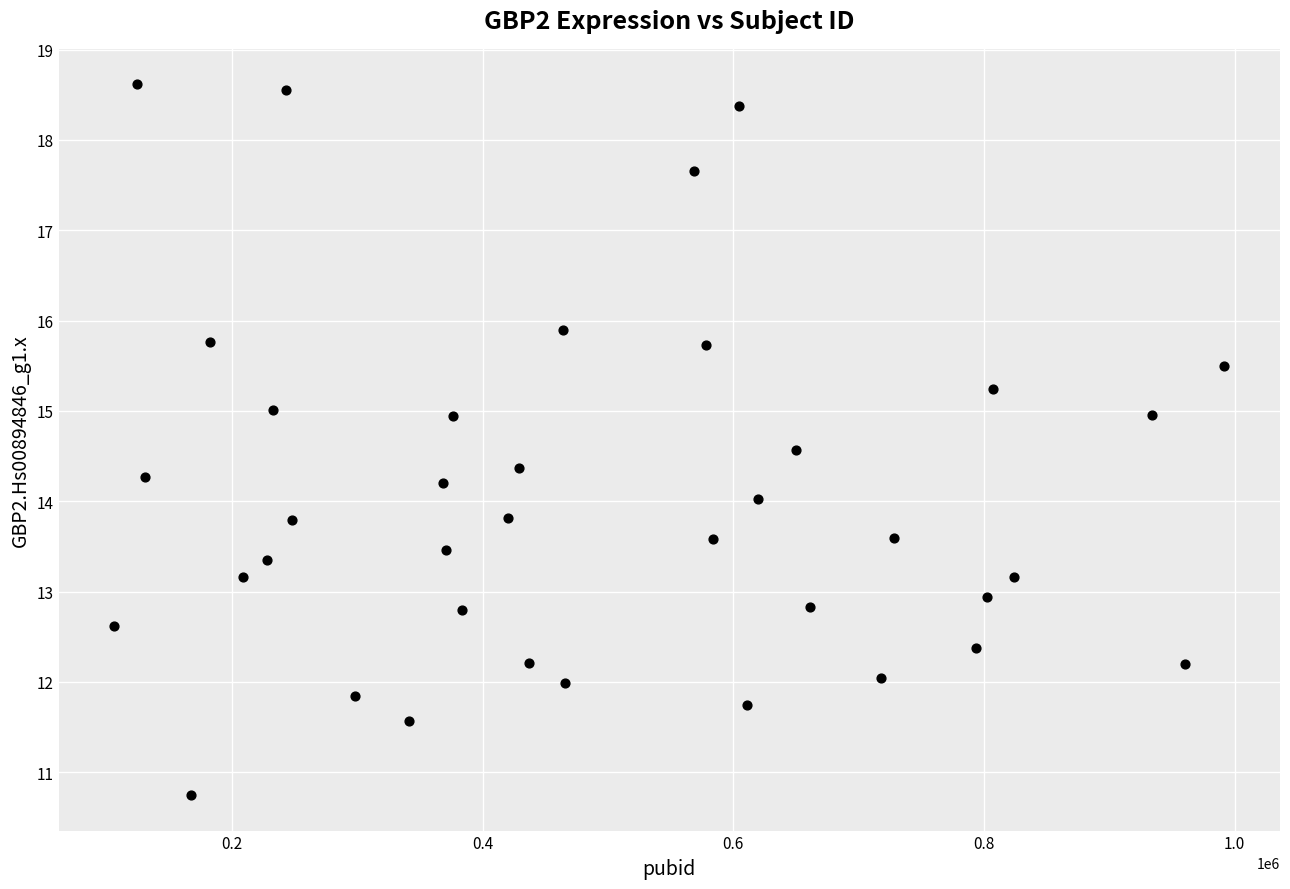

What is the range of X values (max minus min)?

885762.0